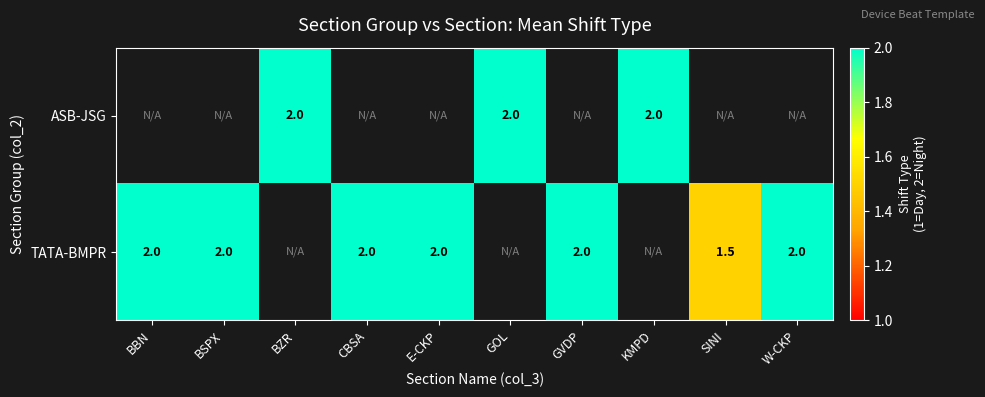

Is it true that ASB-JSG equals 2.0 at GOL?

True